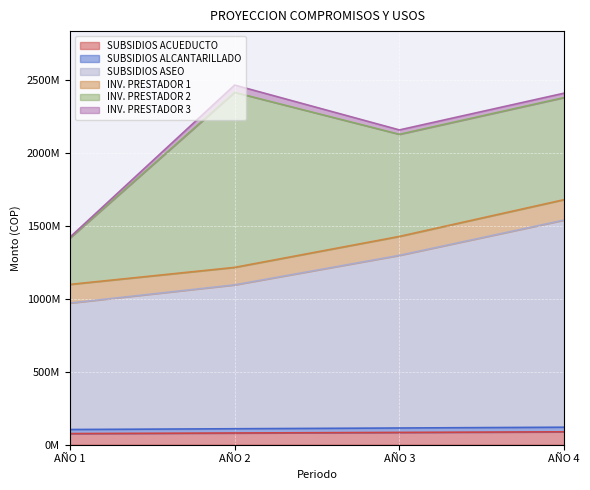

What is the difference between the SUBSIDIOS ASEO values at AÑO 1 and AÑO 4?

569310668